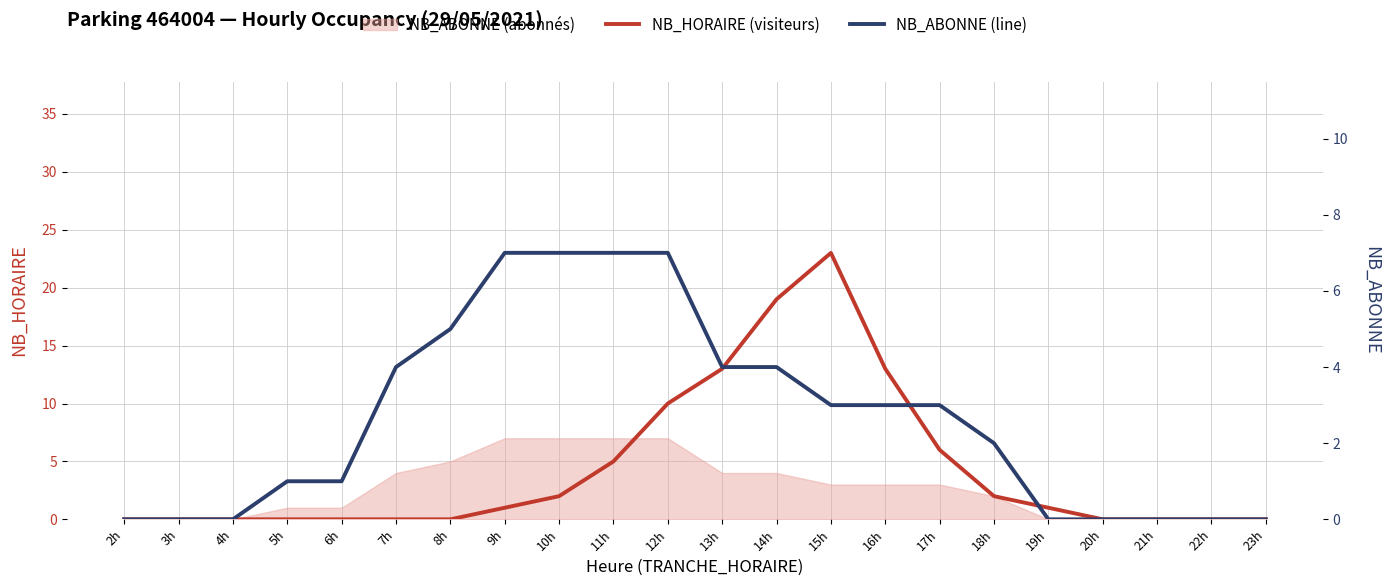

At 2h, list the series in order from smallest to largest.

NB_HORAIRE (visiteurs), NB_ABONNE (line)